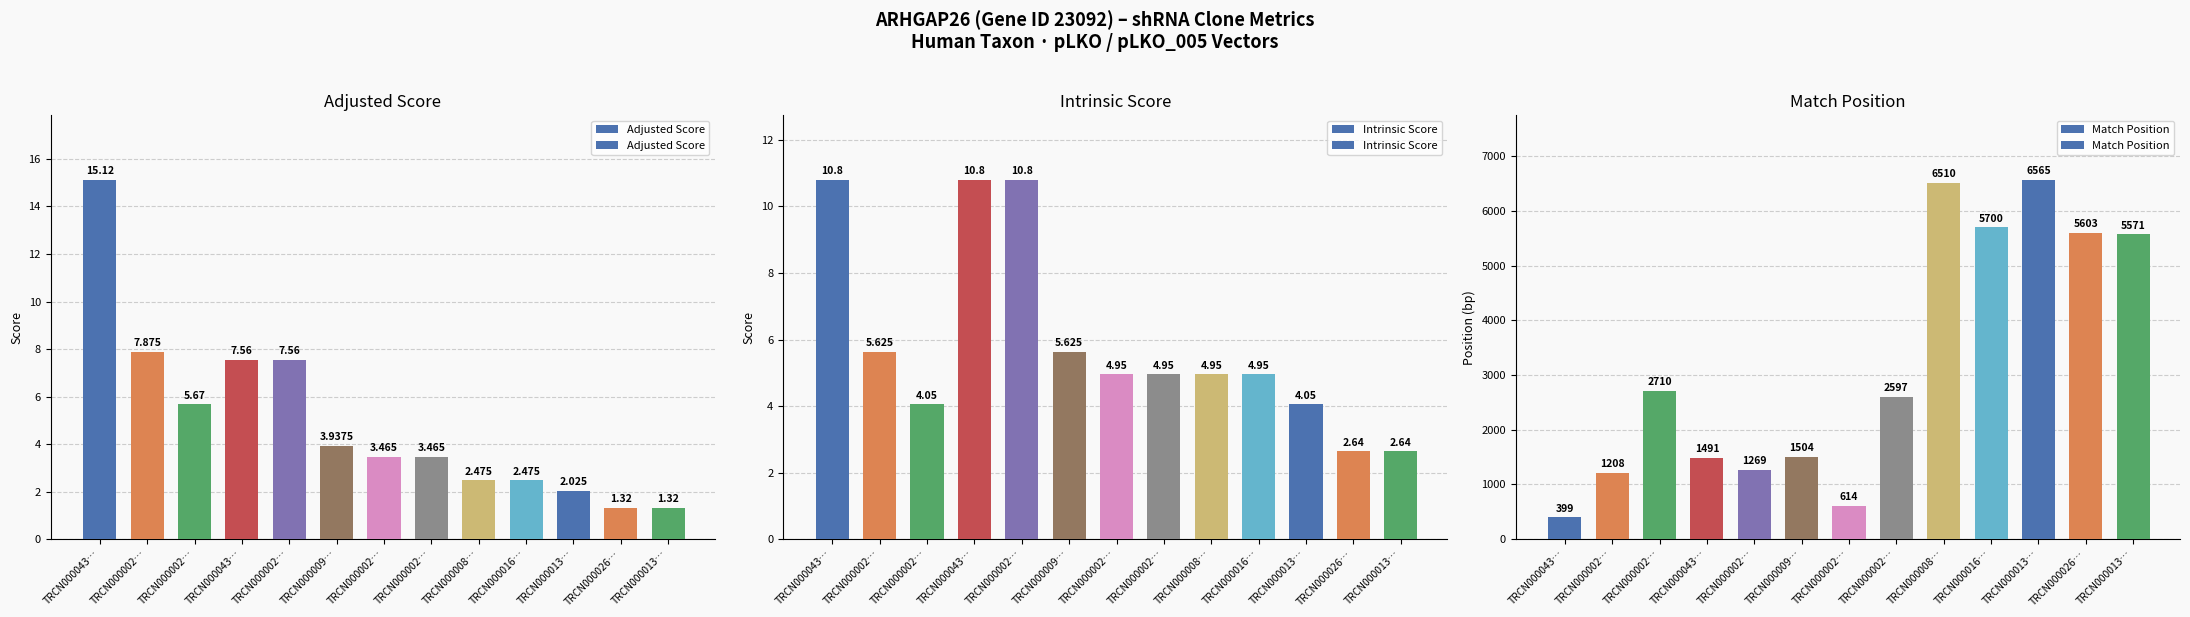

What is the maximum value shown in the chart?

6565.0